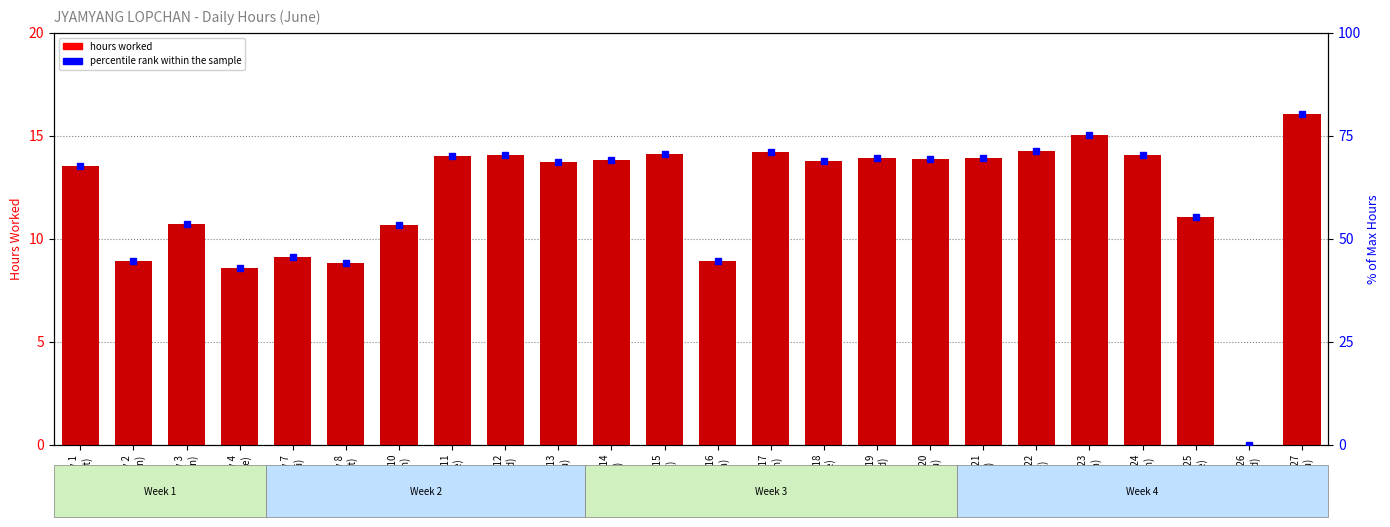

True or false: the data shows 24.4 at Day 24
(Mon).

False